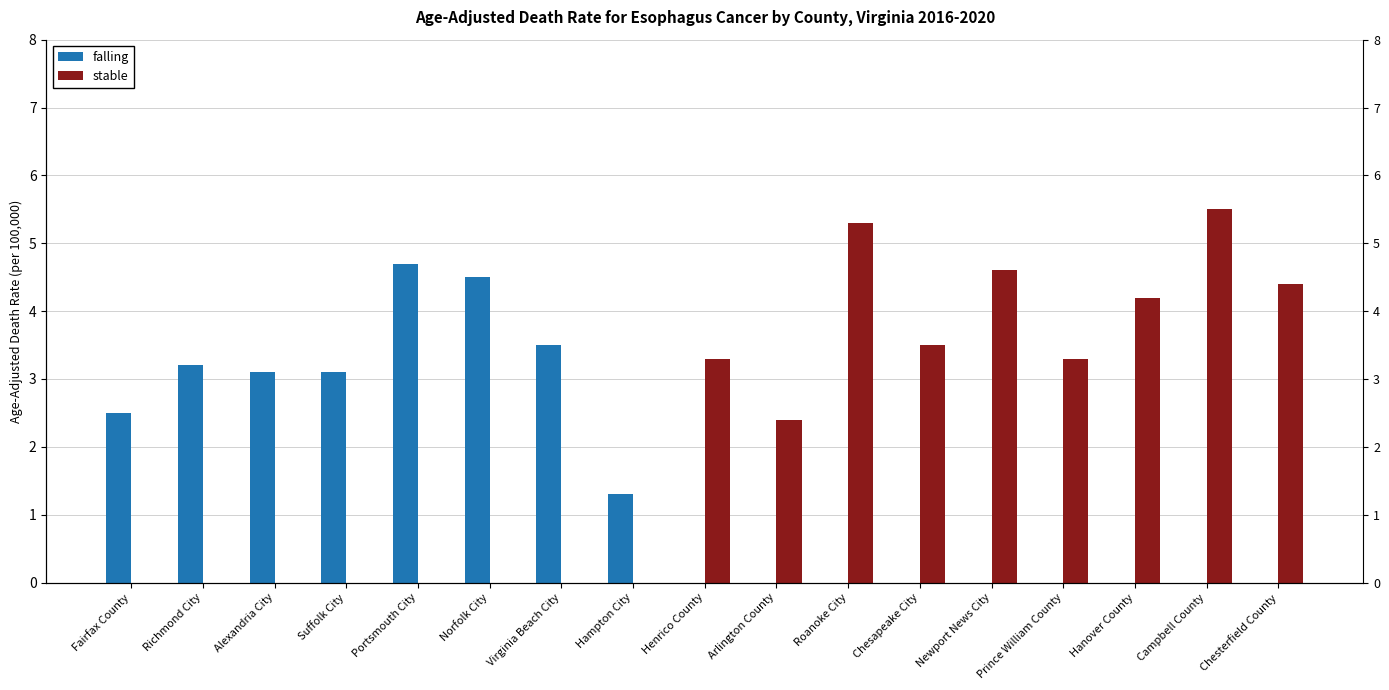

What is the spread (max minus min) of values at Prince William County?

3.3